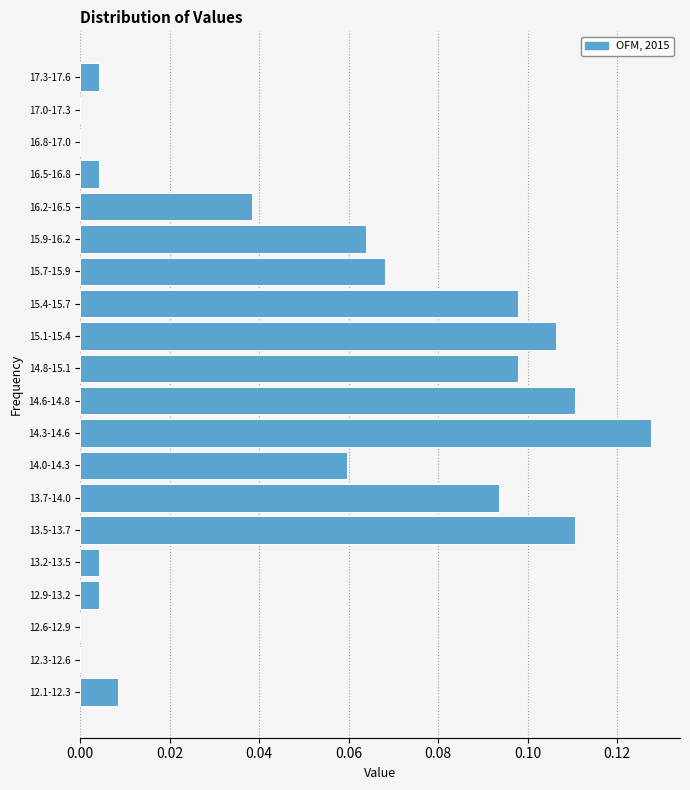

What is the sum of all values?

1.0